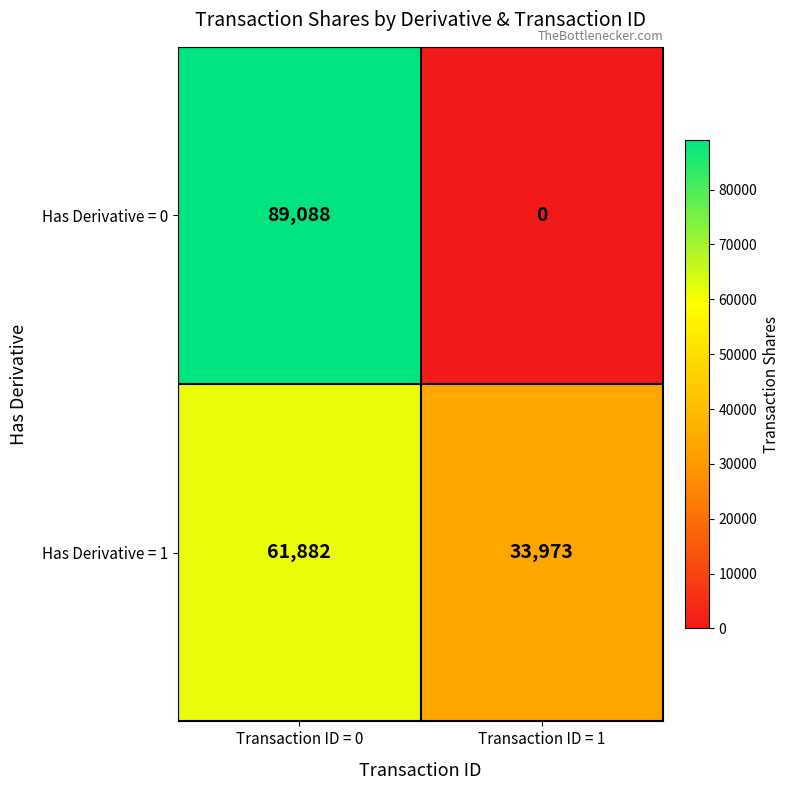

What is the sum of all Has Derivative = 1 values?

95855